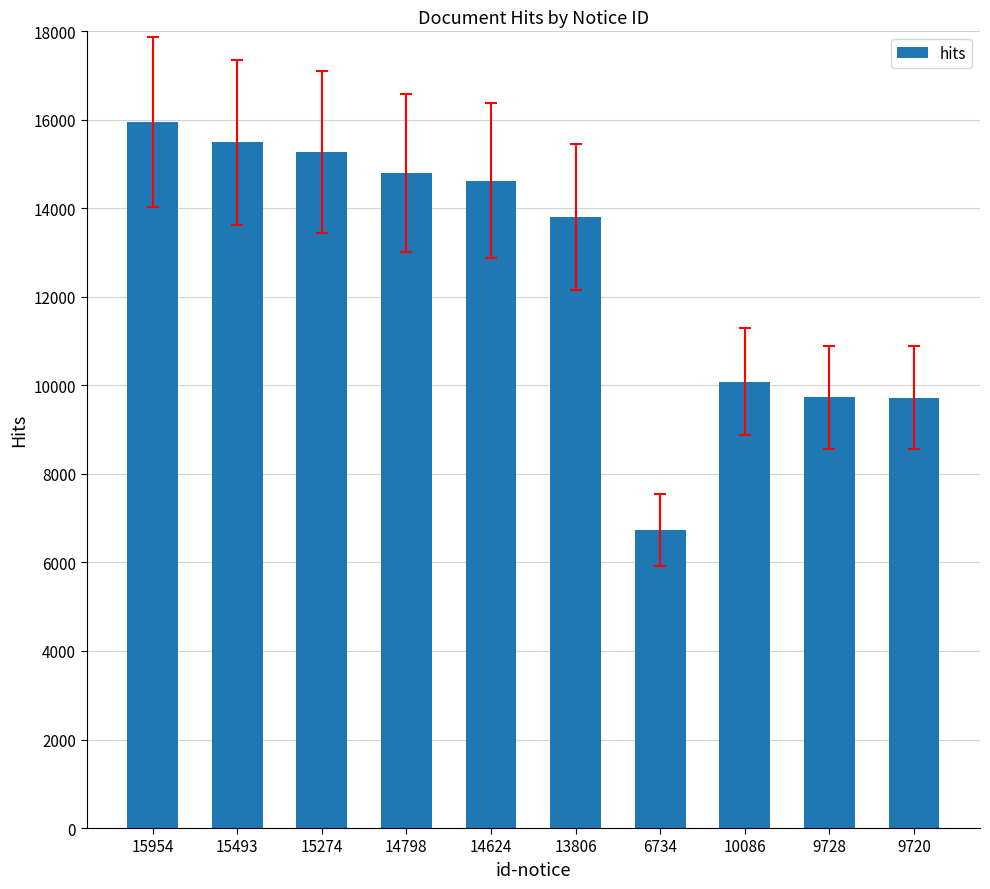

What is the ratio of the value at 15274 to the value at 15954?

1.0